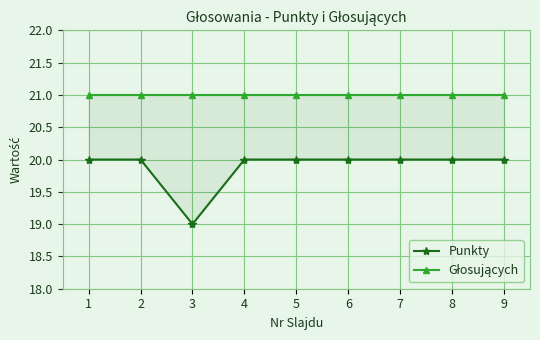

Count the Punkty values in the range 20 to 21.

8